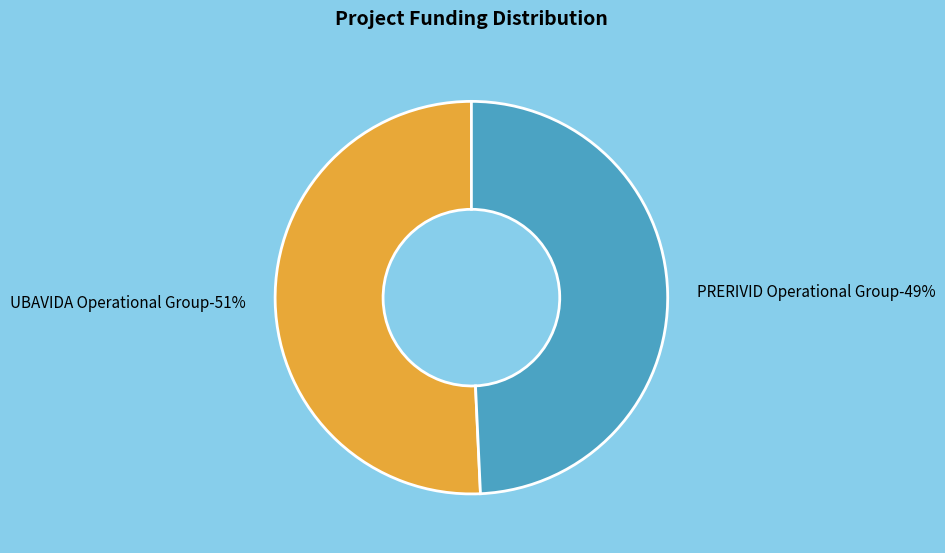

How much of the chart is everything except UBAVIDA Operational Group?

49.3%